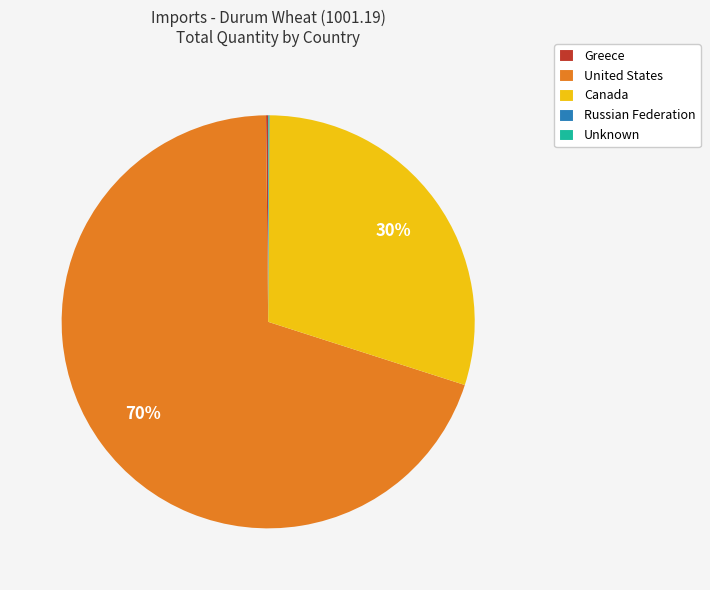

Which category accounts for the majority?

United States